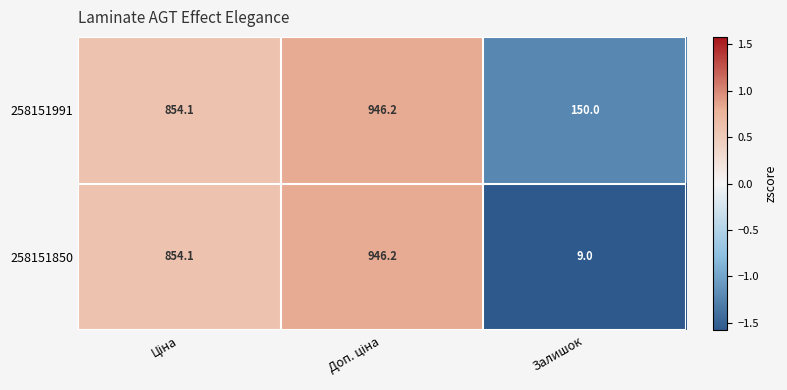

At which label does 258151850 reach its minimum?

Залишок